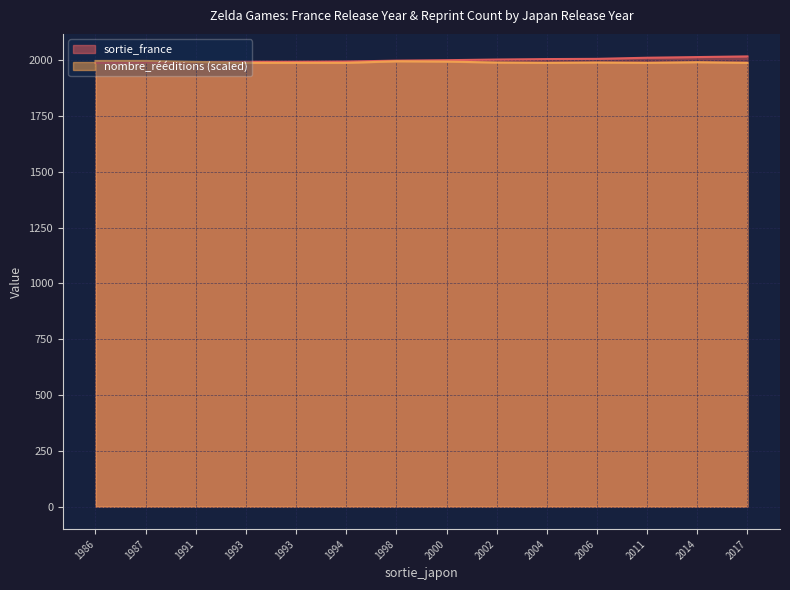

What is the approximate value of sortie_france at 1986?

1988.0